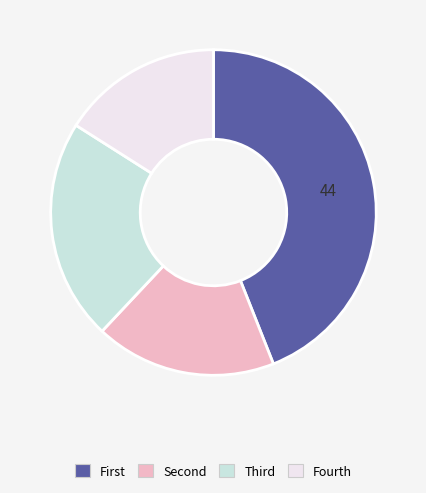

Which category has the biggest portion of the pie?

First